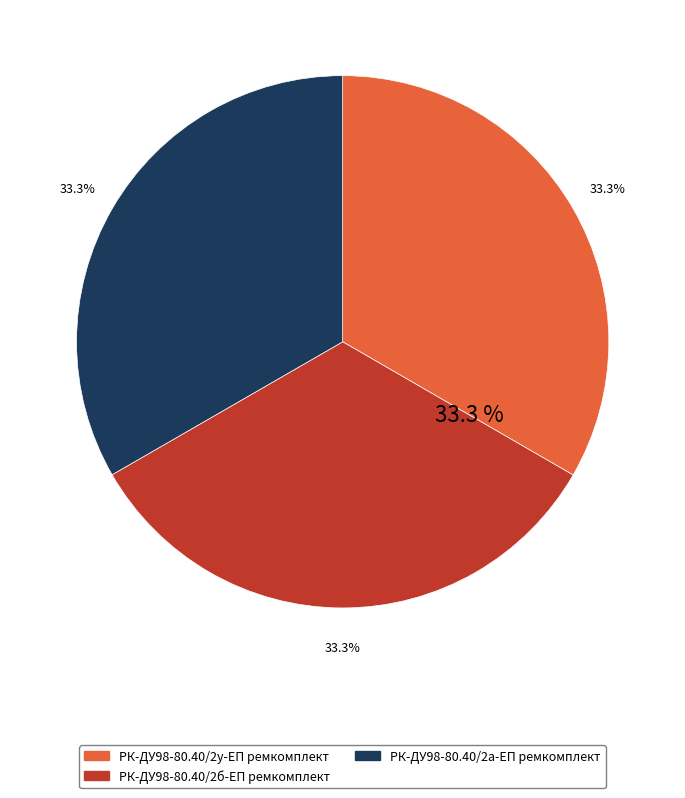

Rank the categories by value from highest to lowest.

РК-ДУ98-80.40/2у-ЕП ремкомплект, РК-ДУ98-80.40/2б-ЕП ремкомплект, РК-ДУ98-80.40/2а-ЕП ремкомплект